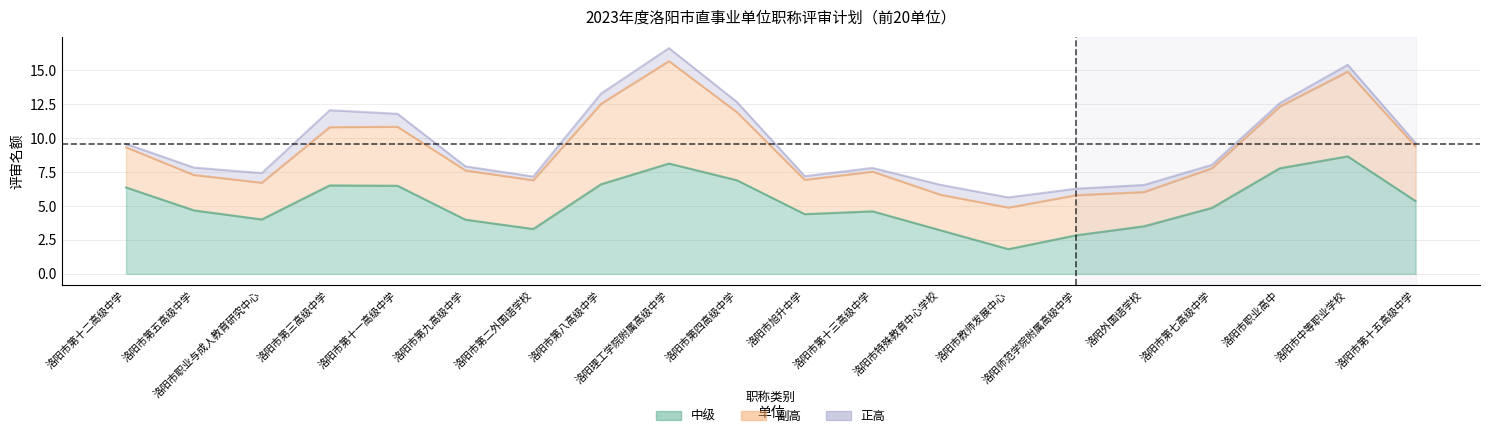

What are all the series names shown in the legend?

中级, 副高, 正高